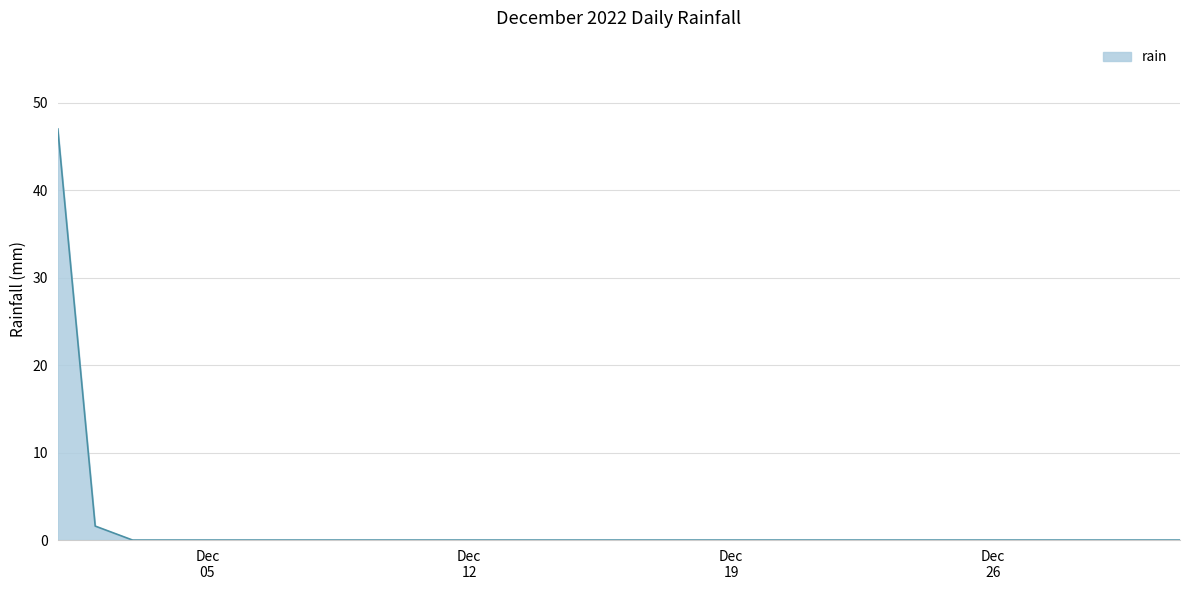

What is the greatest value displayed?

47.0